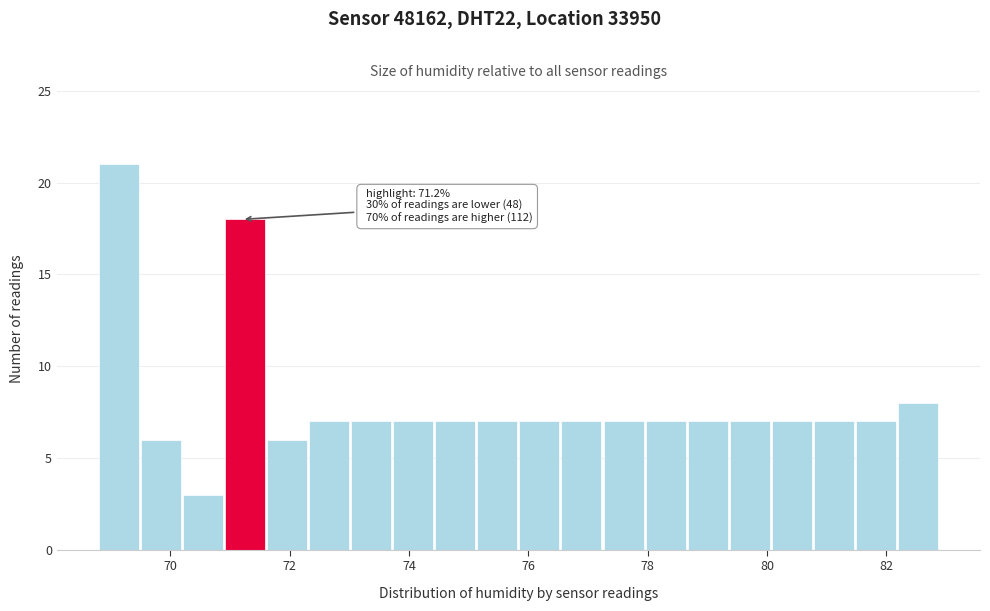

Read against the x-axis, roughly where is the centre of the tallest bar?

69.2